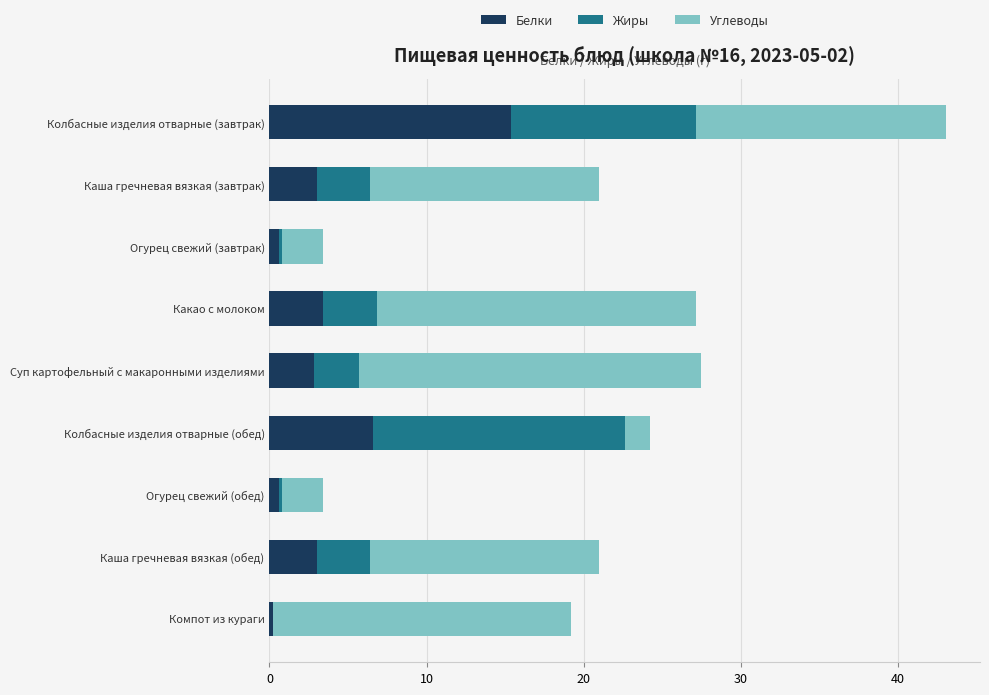

At which category is the sum across all series the highest?

Колбасные изделия отварные (завтрак)